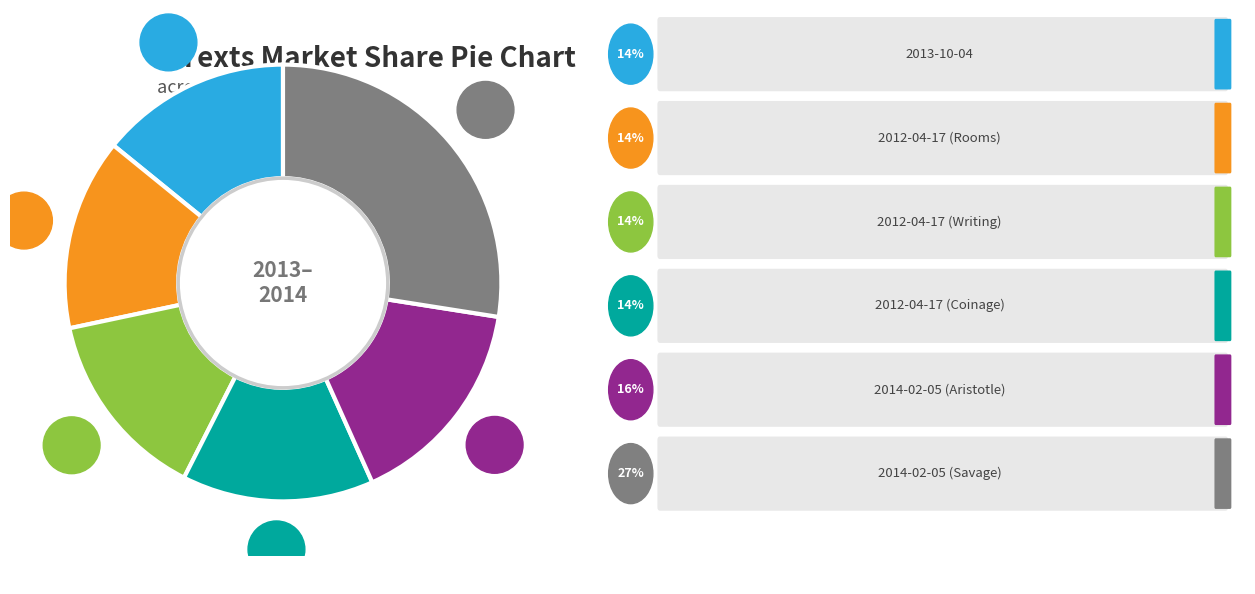

Is there a majority slice in this chart?

No